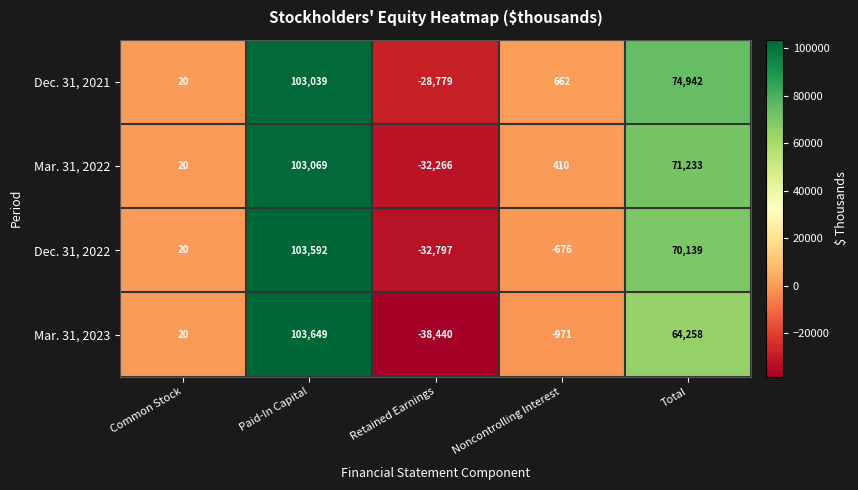

The Dec. 31, 2021 series shows 28 at Common Stock. True or false?

False